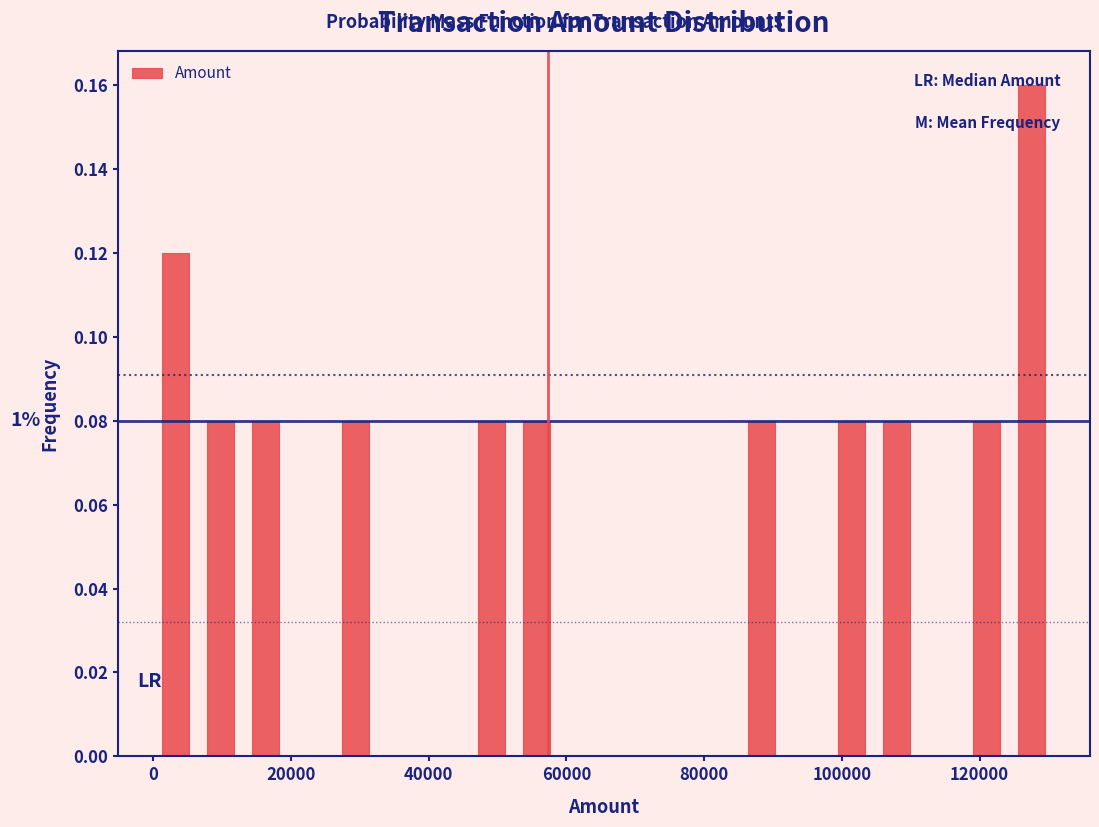

Read against the x-axis, roughly where is the centre of the tallest bar?

128000